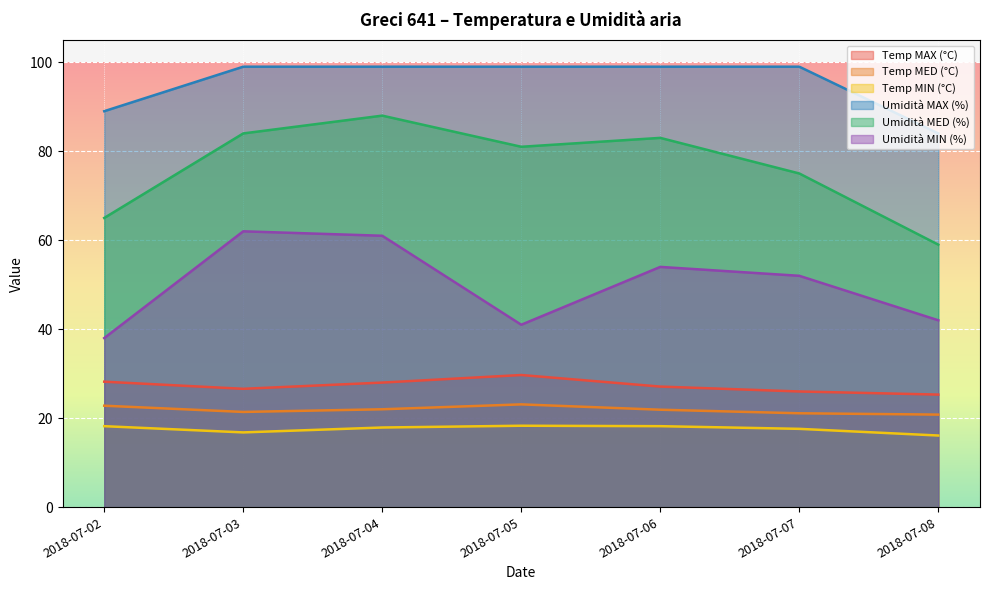

Reading left to right, extract all data points from this chart.

Temp MAX (°C): 28.2	26.6	28.0	29.7	27.1	26.0	25.3
Temp MED (°C): 22.8	21.4	22.0	23.1	21.9	21.1	20.8
Temp MIN (°C): 18.2	16.8	17.9	18.3	18.2	17.6	16.1
Umidità MAX (%): 89.0	99.0	99.0	99.0	99.0	99.0	84.0
Umidità MED (%): 65.0	84.0	88.0	81.0	83.0	75.0	59.0
Umidità MIN (%): 38.0	62.0	61.0	41.0	54.0	52.0	42.0